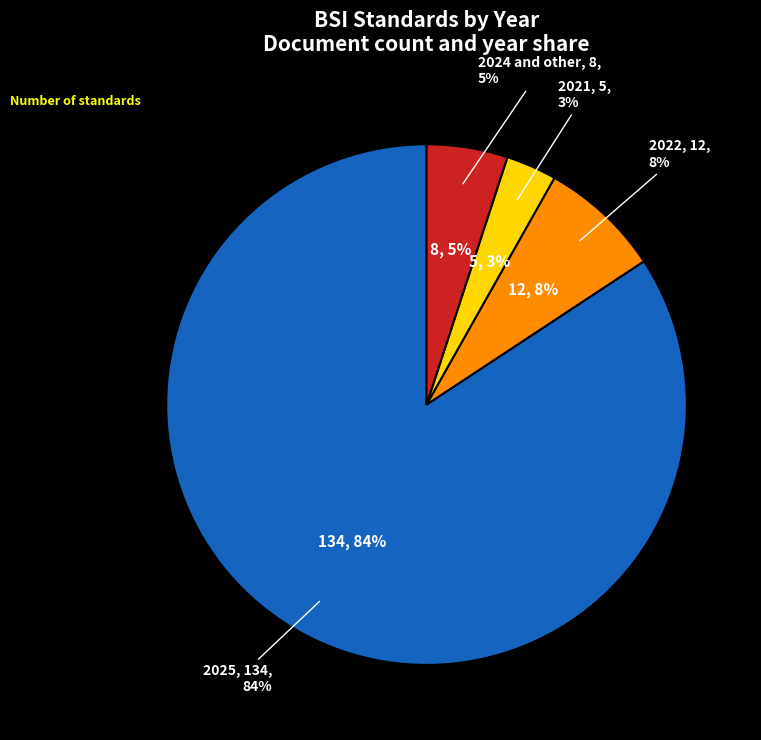

The 2025 slice represents 74% of the pie. True or false?

False